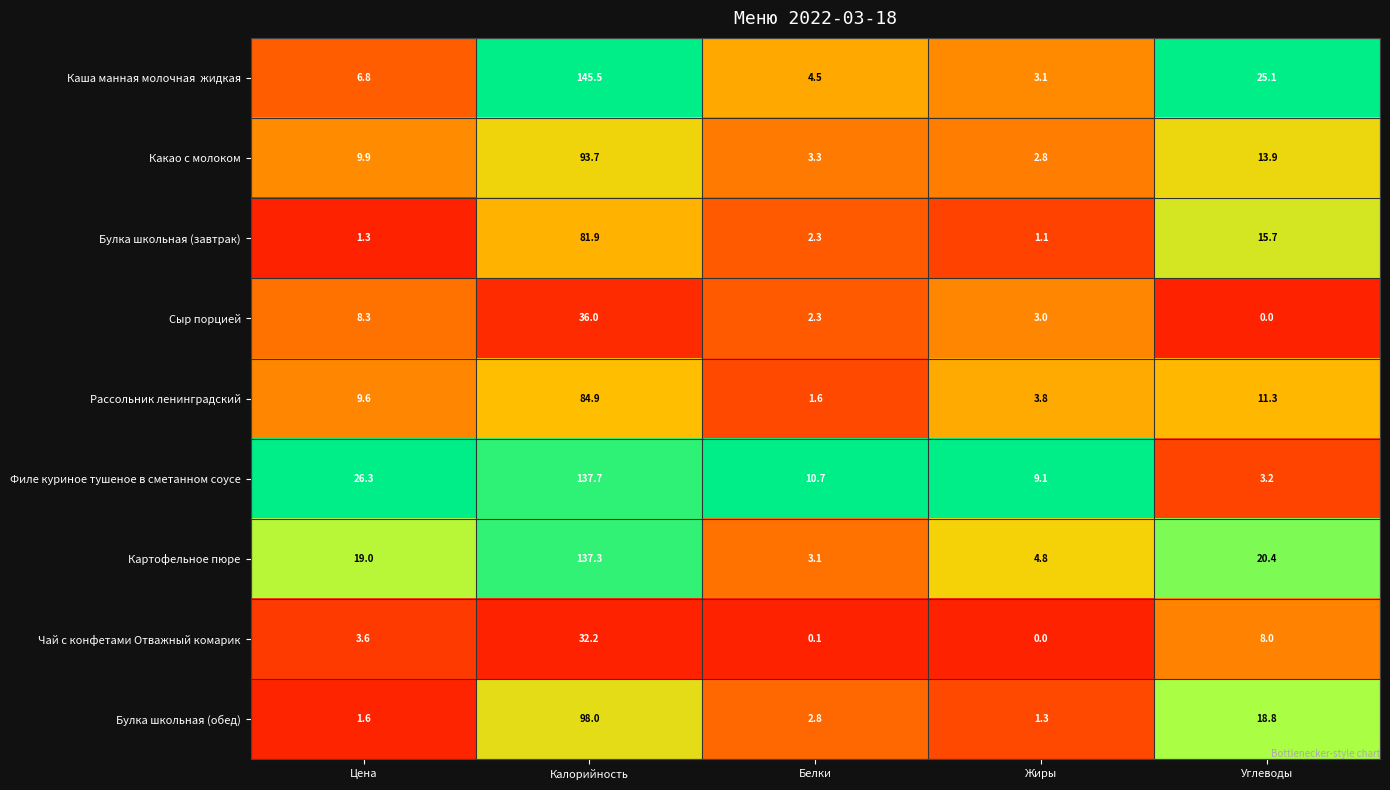

The Картофельное пюре series shows 185.2 at Калорийность. True or false?

False